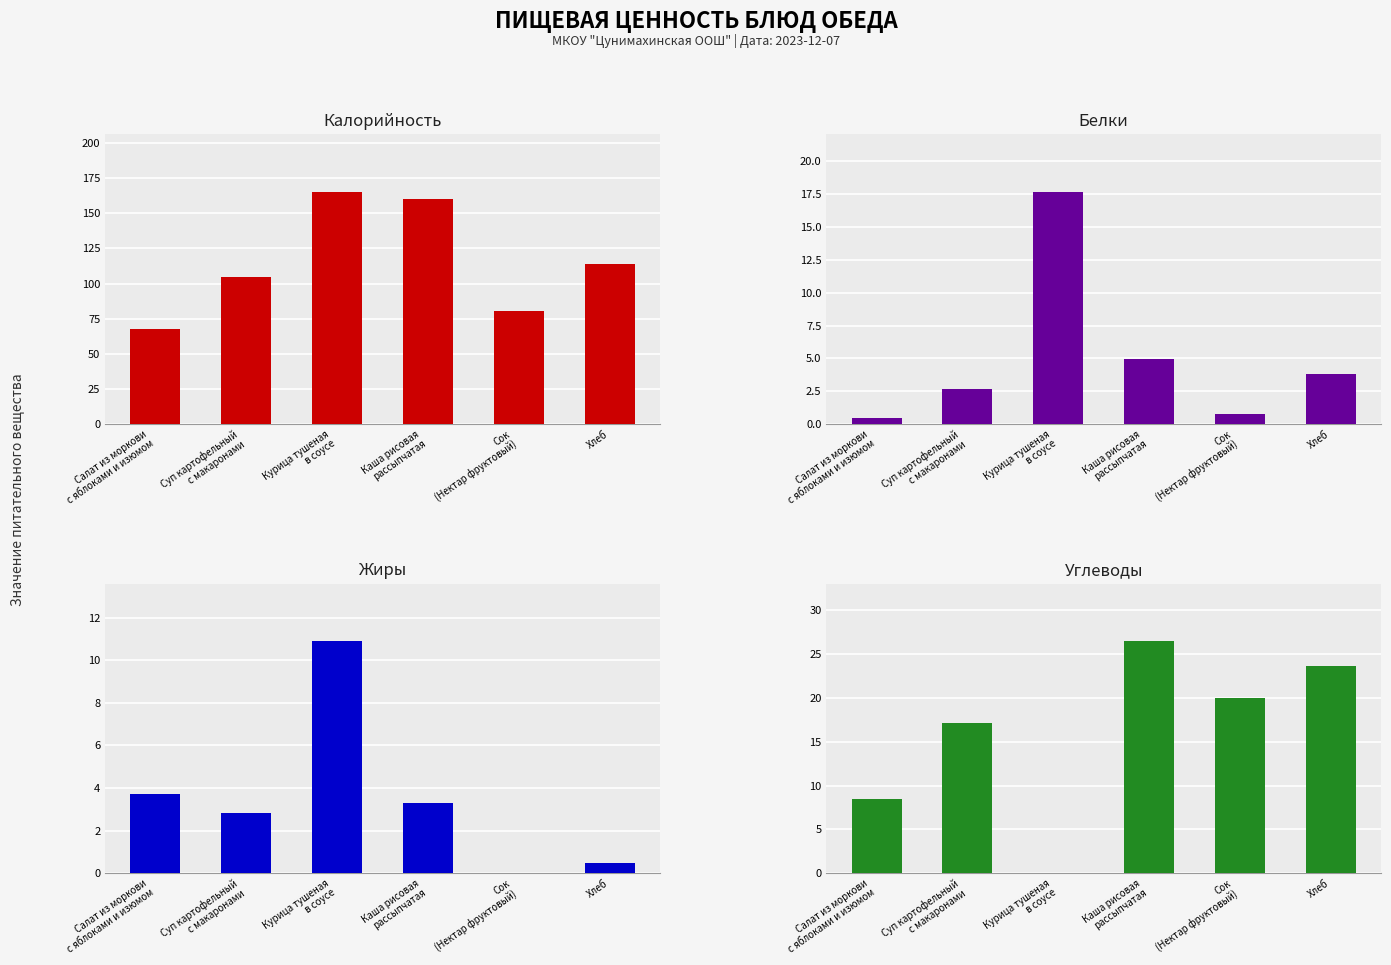

Between Салат из моркови
с яблоками и изюмом and Хлеб, which series saw the biggest shift?

Калорийность